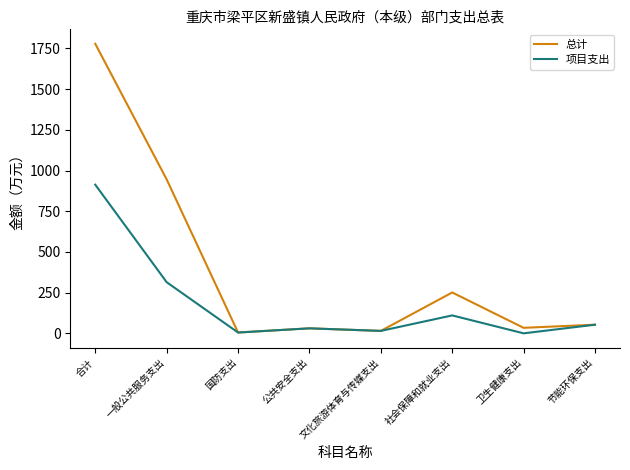

Where is 项目支出 nearest to the value 456?

一般公共服务支出